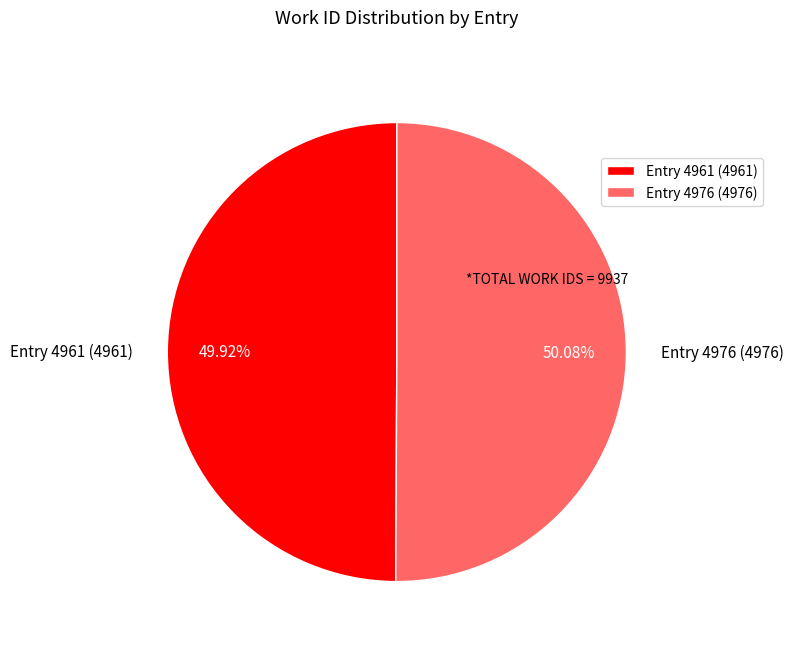

Does any single category account for the majority?

Yes